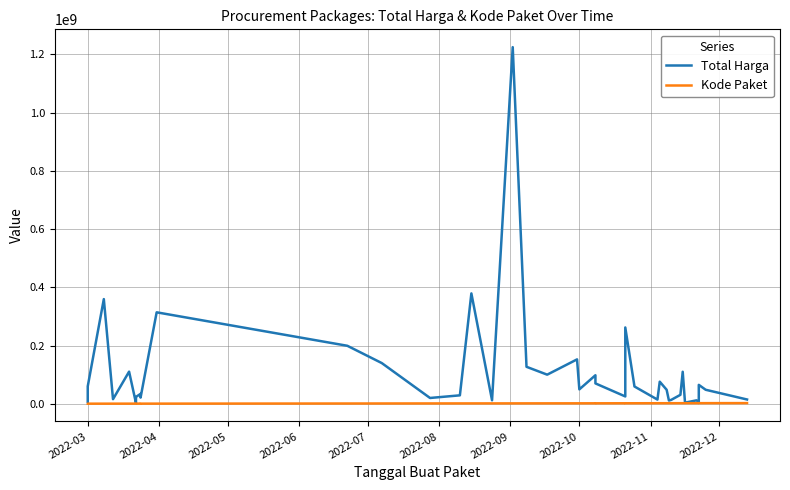

How many data points in Total Harga are less than 48140000?

19